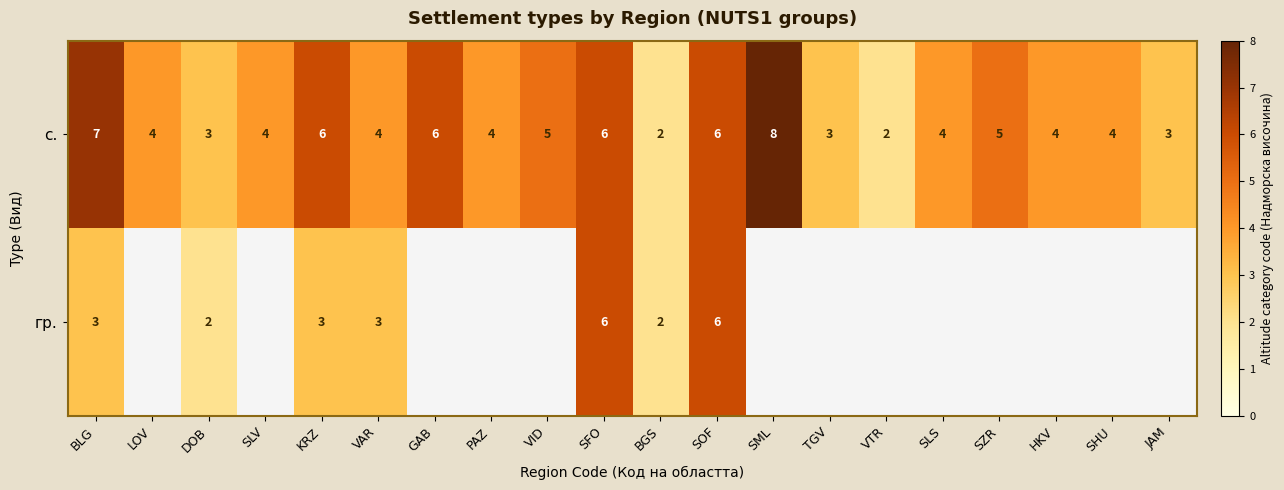

The value of с. at PAZ is 7. True or false?

False